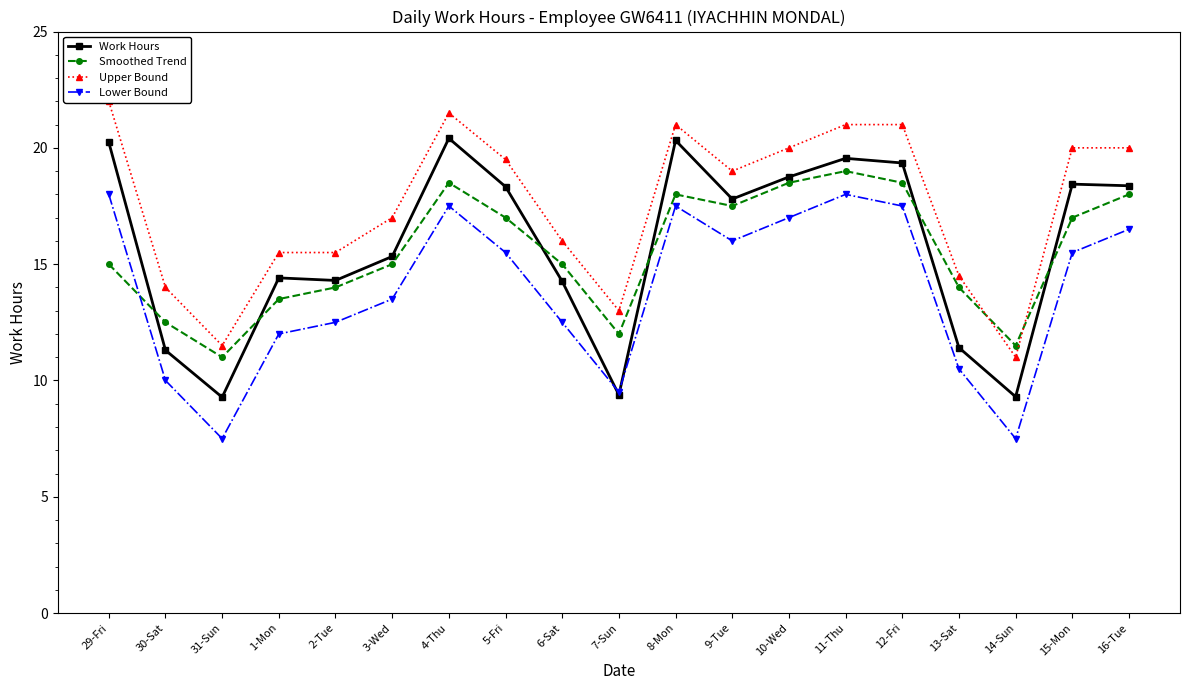

Between 31-Sun and 15-Mon, which is larger?

15-Mon